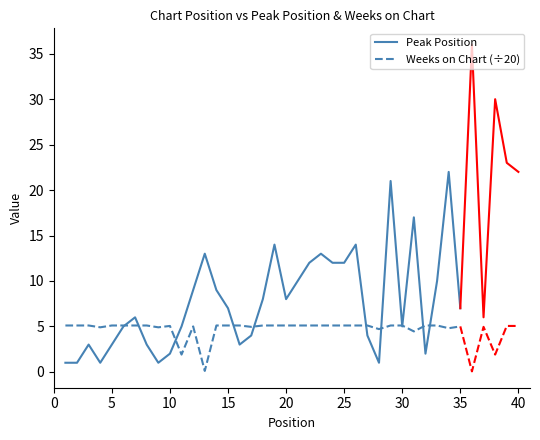

What is the value of the Peak Position point at the 20th from the left?

8.0